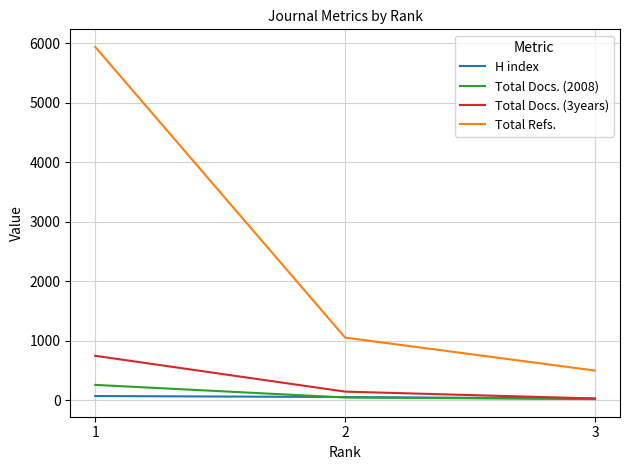

What is the greatest value displayed?

5936